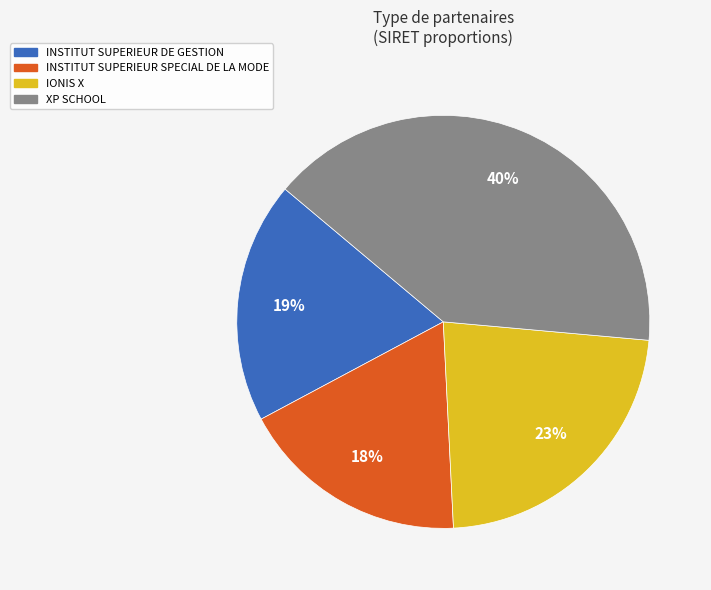

Approximately how many times larger is the value at IONIS X compared to XP SCHOOL?

0.6